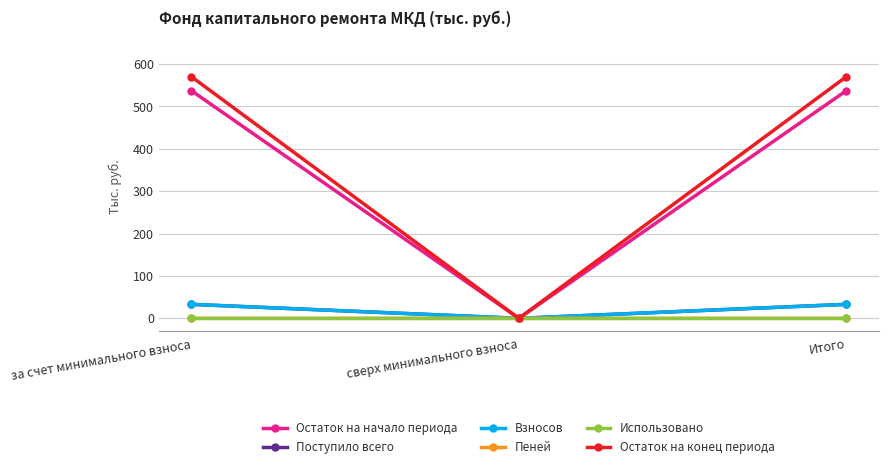

How many data points in Остаток на начало периода are above 536?

2